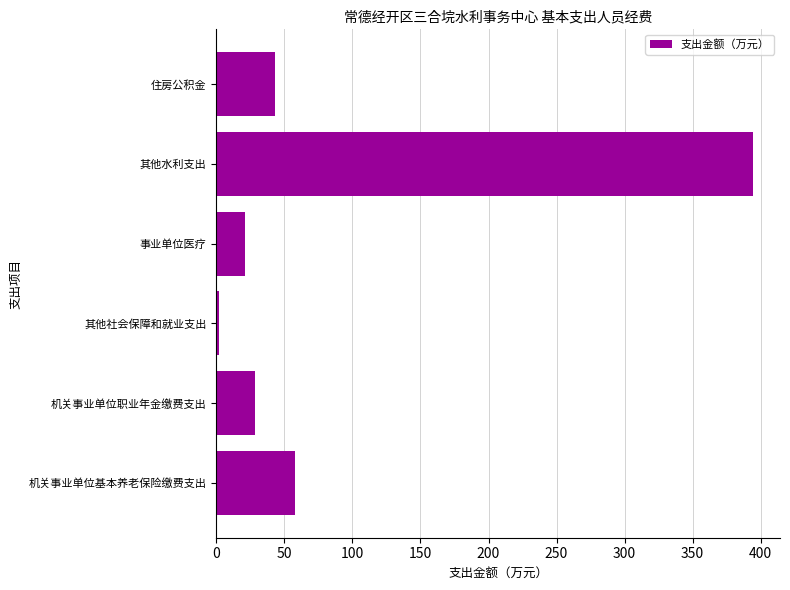

The chart shows a value of 132.3 at 其他水利支出. True or false?

False